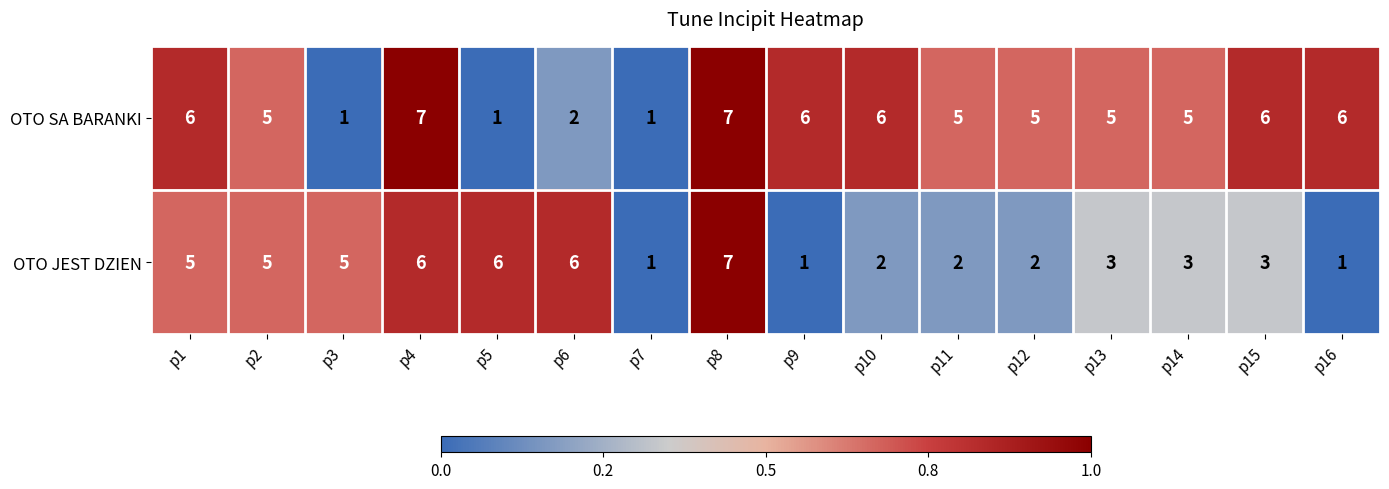

The value of OTO SA BARANKI at p16 is 6. True or false?

True